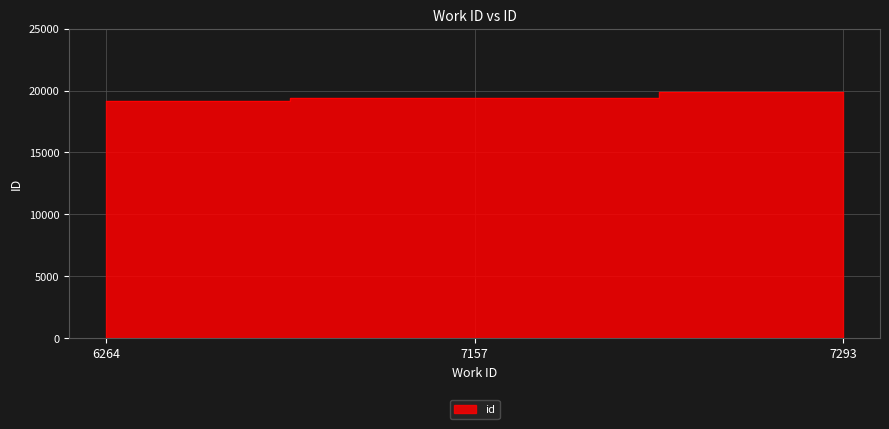

What is the difference between the maximum and minimum values?

721